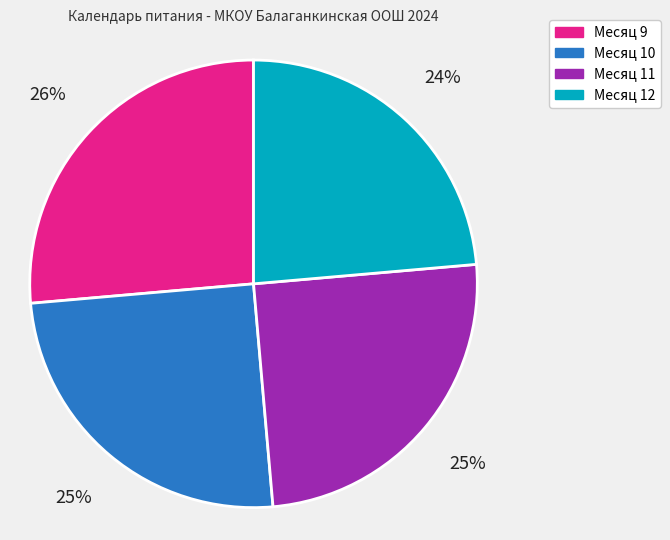

Which category has the smallest portion of the pie?

Месяц 12